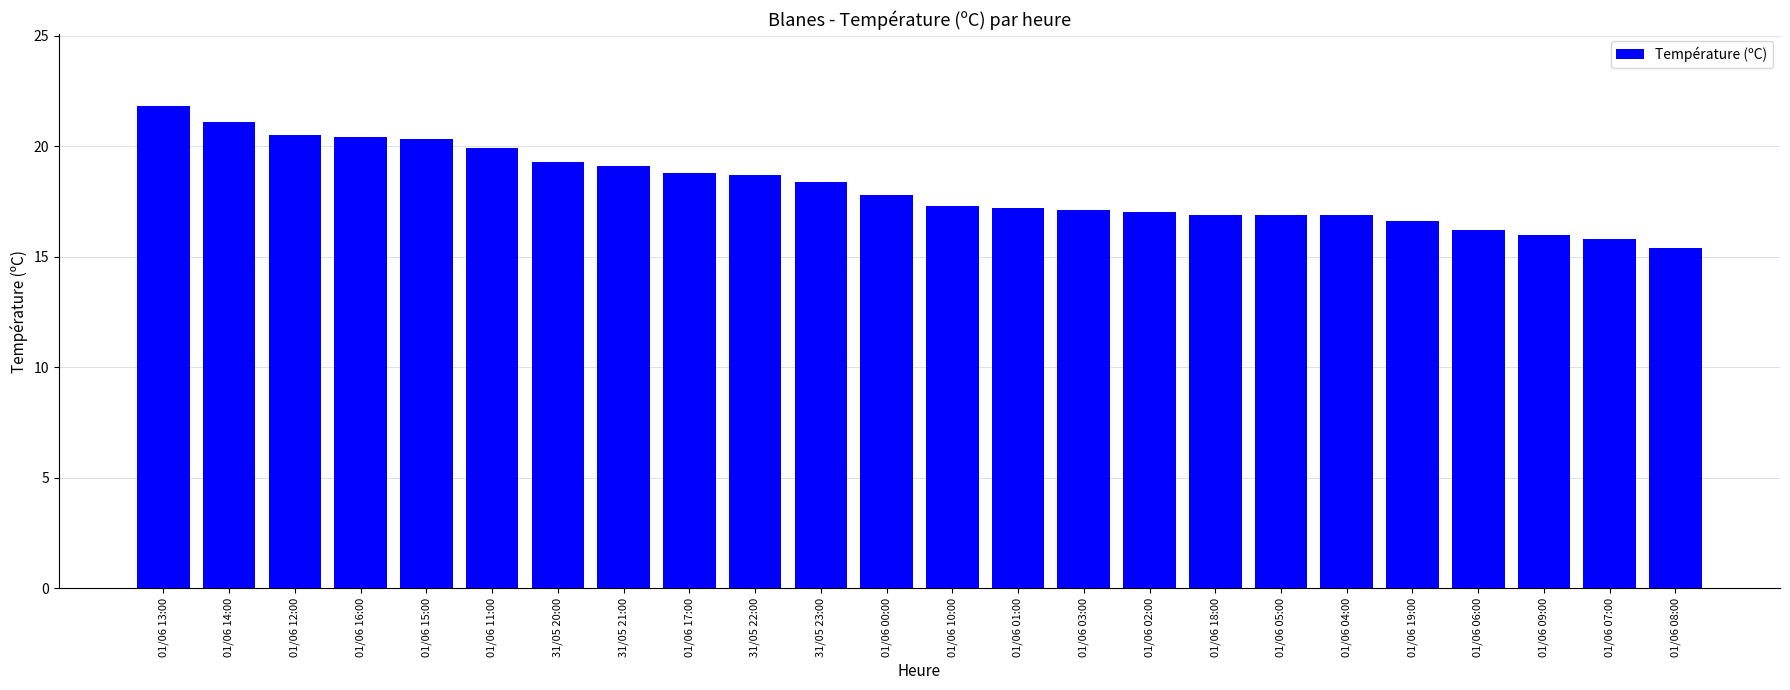

What is the sum of all values?

435.4